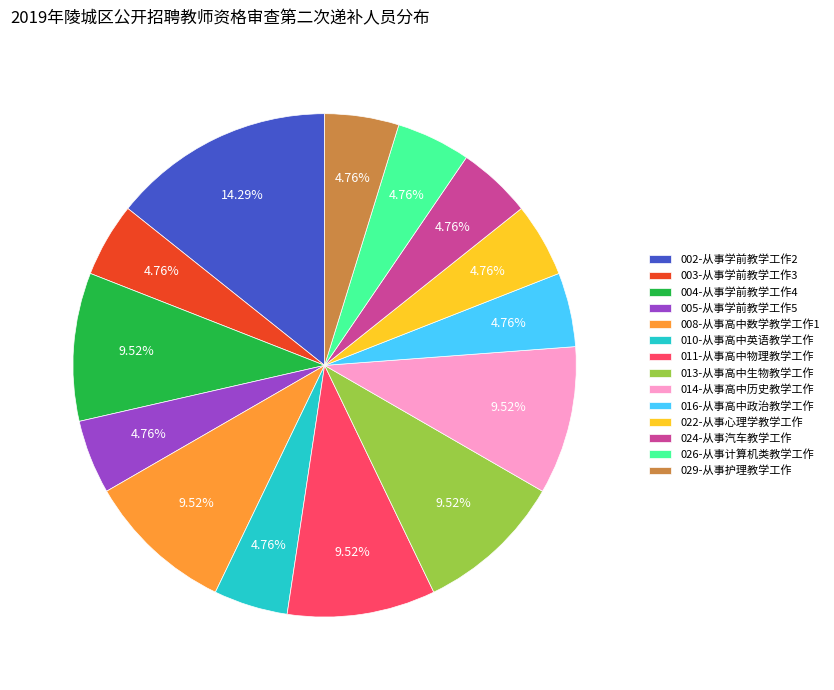

True or false: 002-从事学前教学工作2 accounts for 21% of the total.

False